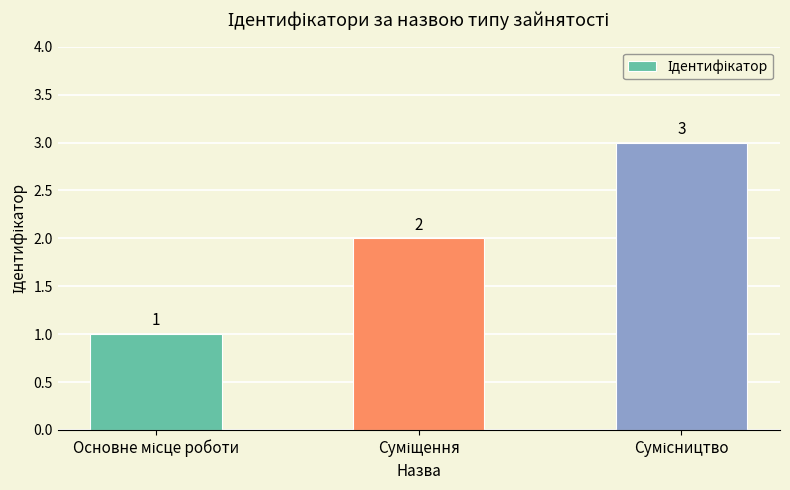

What is the sum of all values?

6